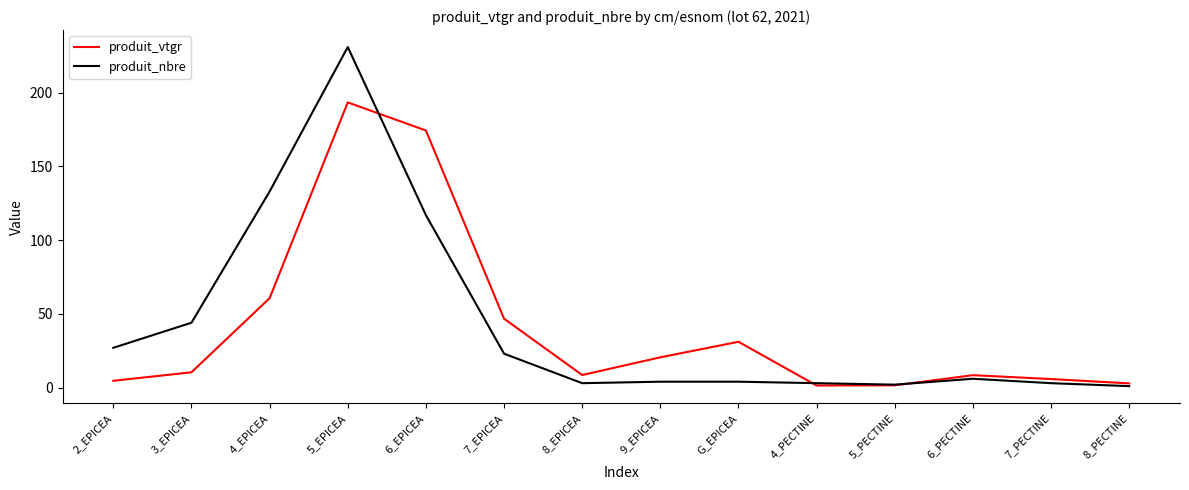

Rank the series by their maximum value, from highest to lowest.

produit_nbre, produit_vtgr